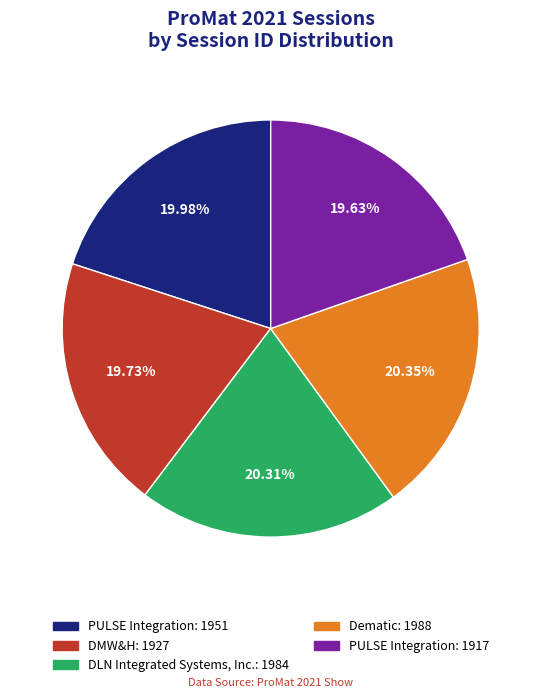

Is there a majority slice in this chart?

No